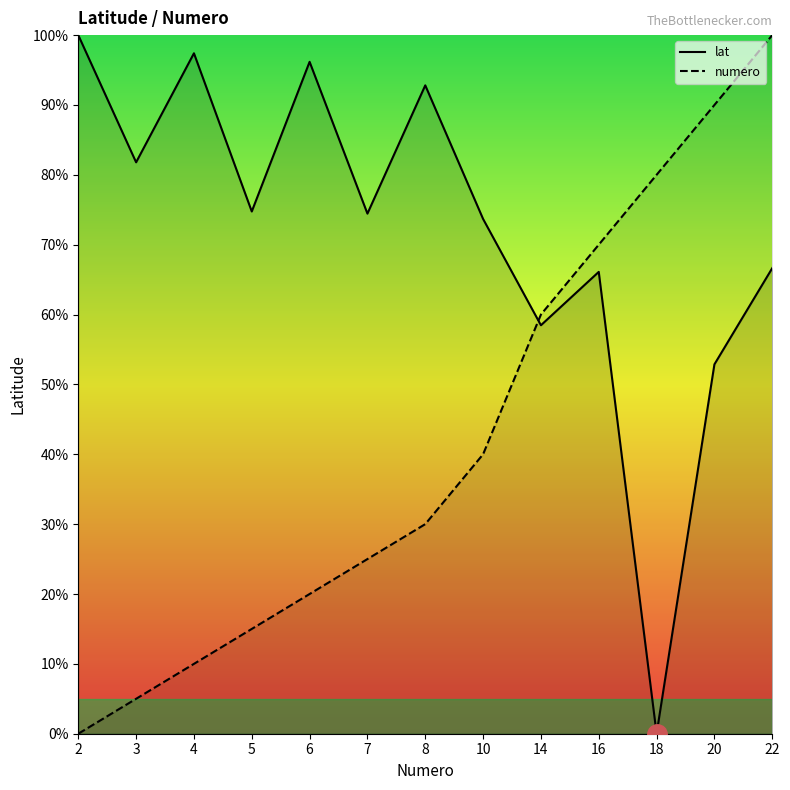

True or false: lat has a value of 66.6 at 22.

True